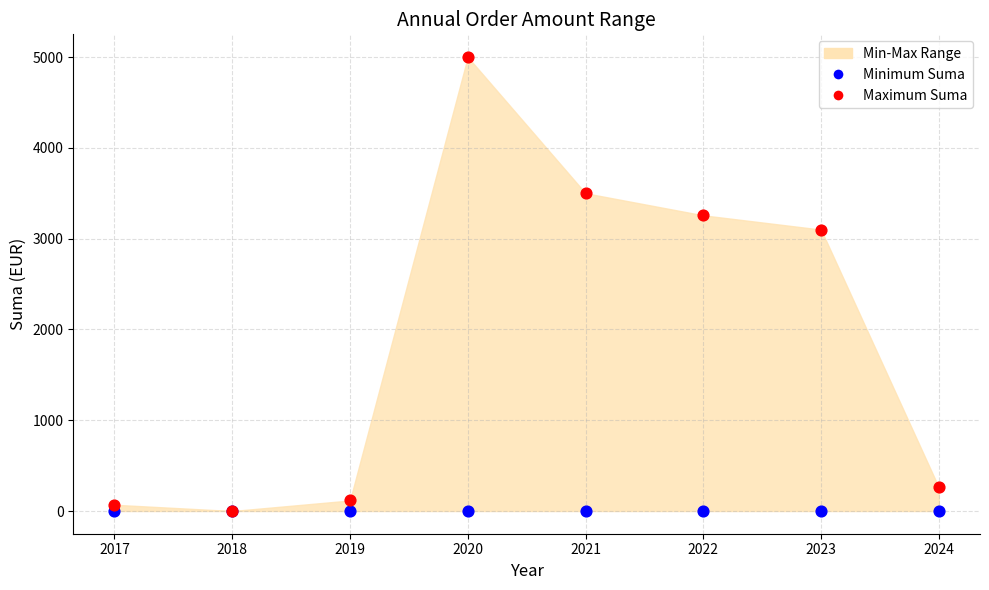

Across all series, what Y value is closest to 2500?

3099.5